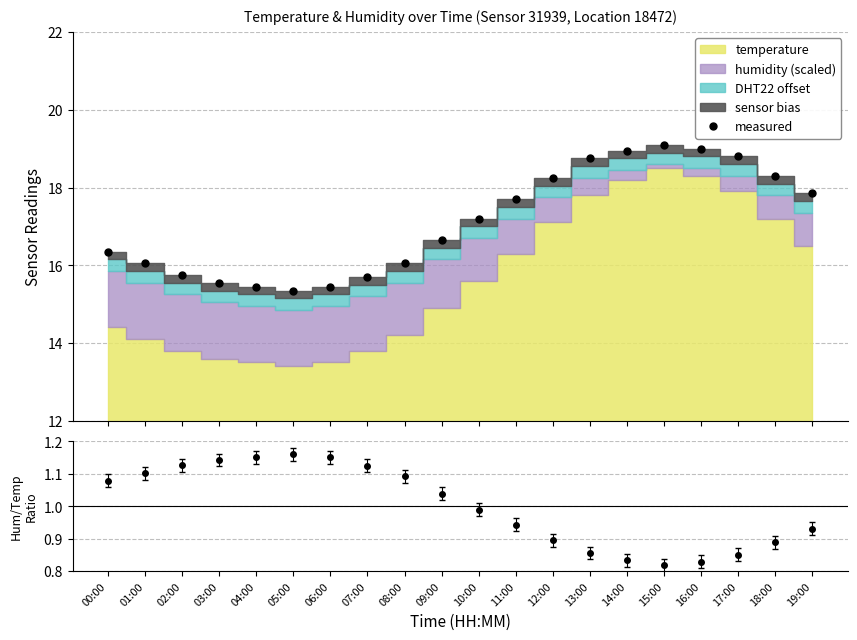

True or false: the data shows 15.7 at 07:00.

True